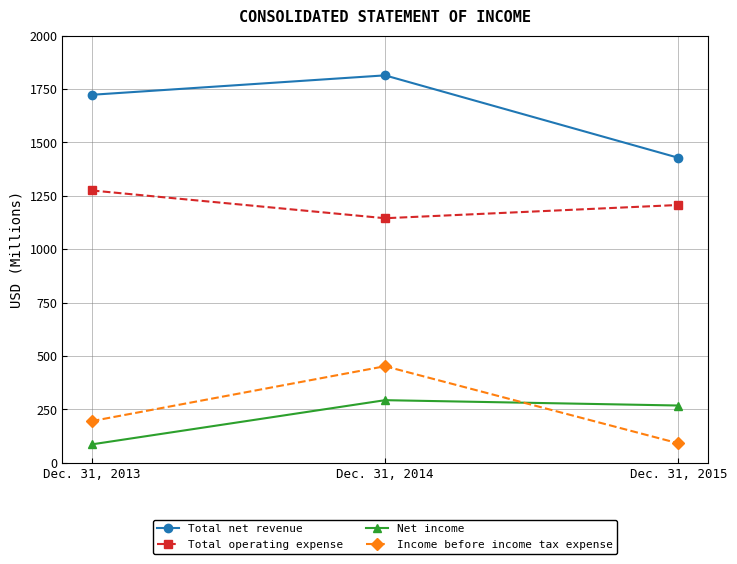

What is the value of the Total operating expense point at the 3rd from the left?

1207